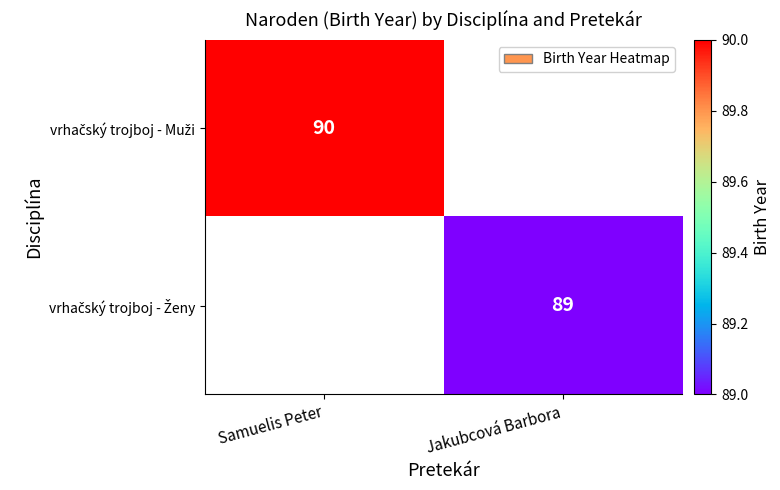

Is the value of vrhačský trojboj - Muži at Jakubcová Barbora greater than the value of vrhačský trojboj - Ženy at Jakubcová Barbora?

No